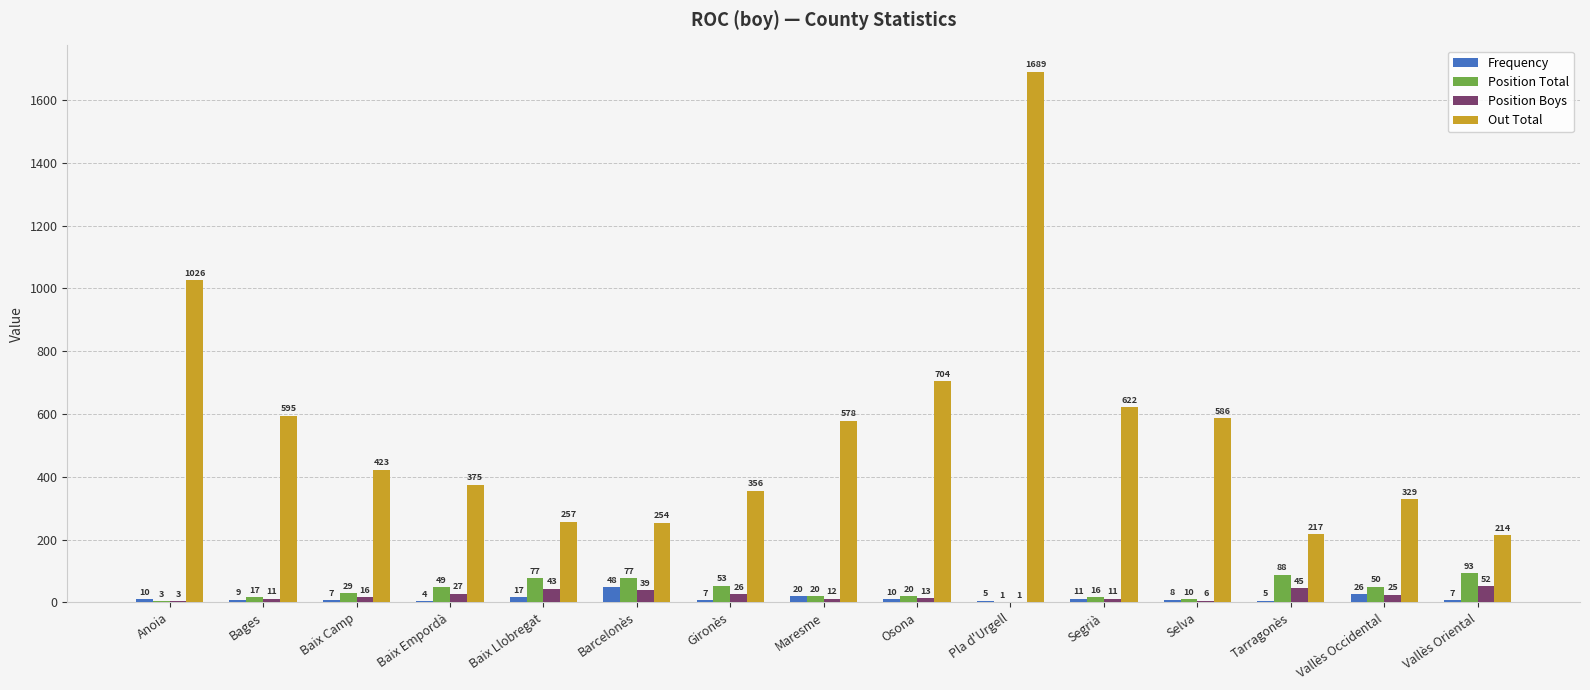

Which category has the highest value in the Frequency series?

Barcelonès